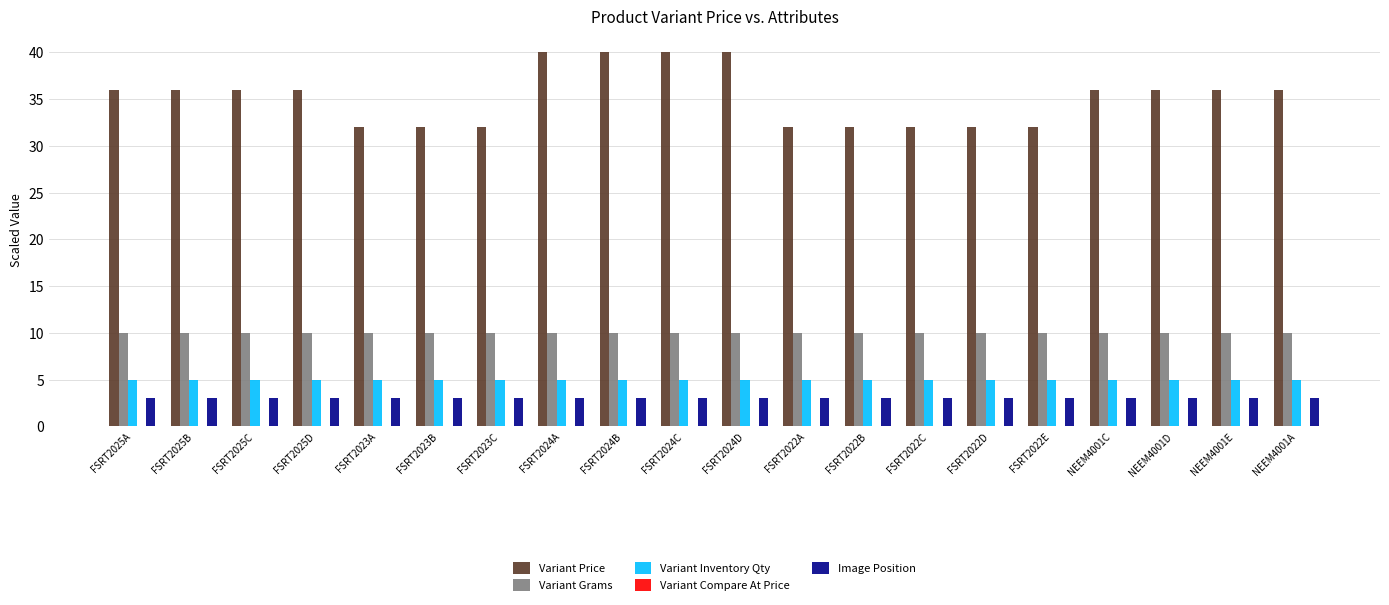

How many groups of bars are there?

20